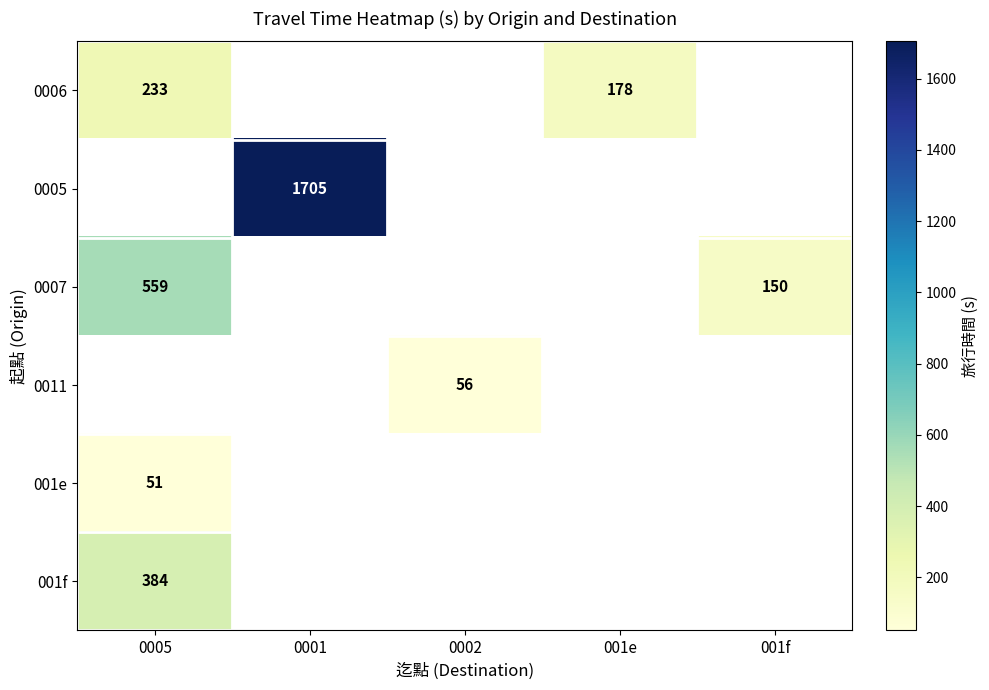

True or false: 0005 has a value of 579 at 0001.

False